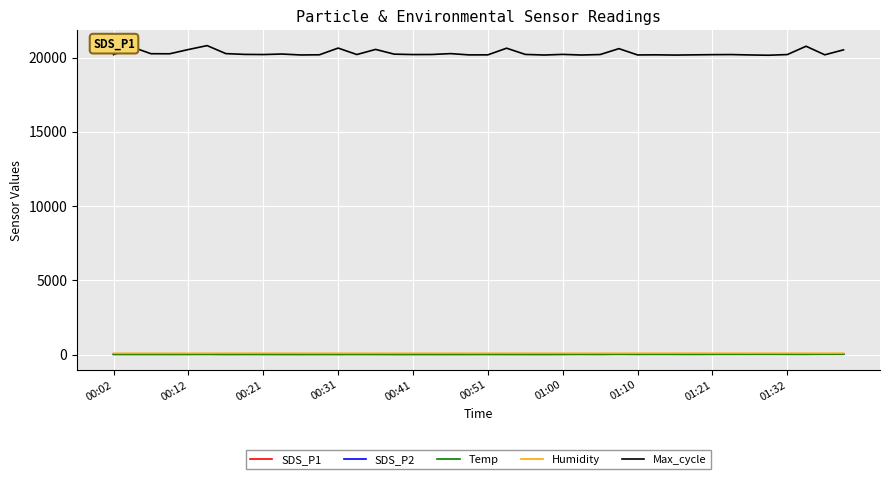

What is the lowest value of the Max_cycle series?

20153.0